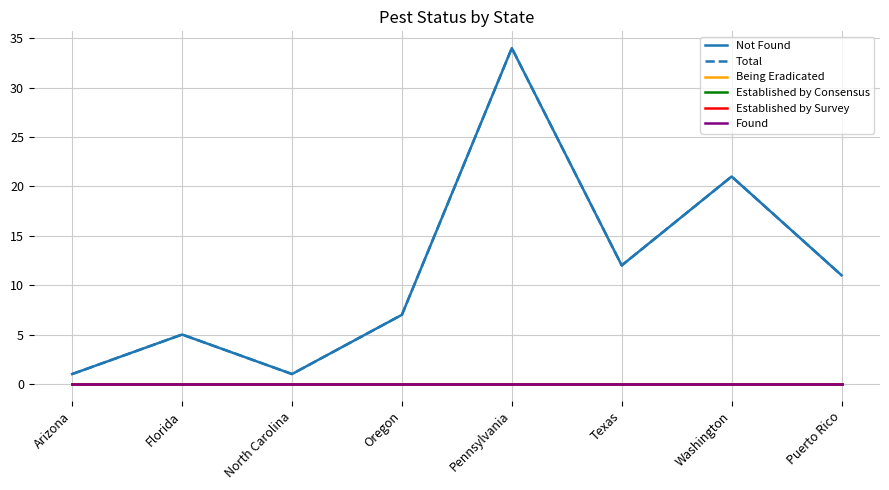

Which series has the largest range (max minus min)?

Not Found